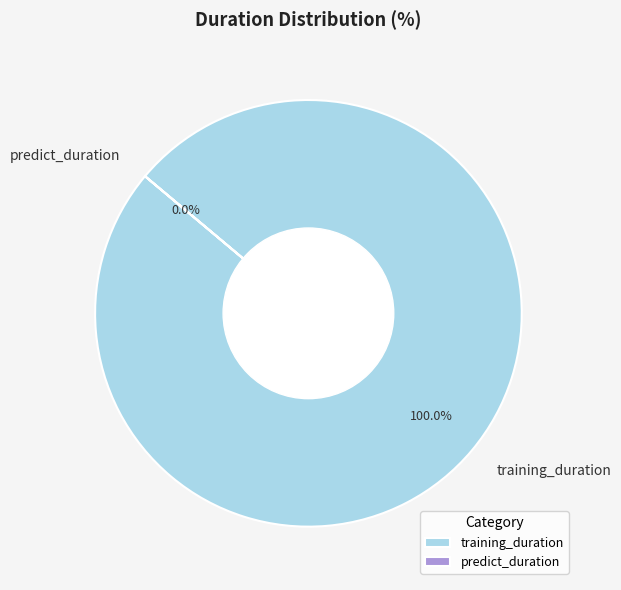

Does training_duration represent more than half of the total?

Yes